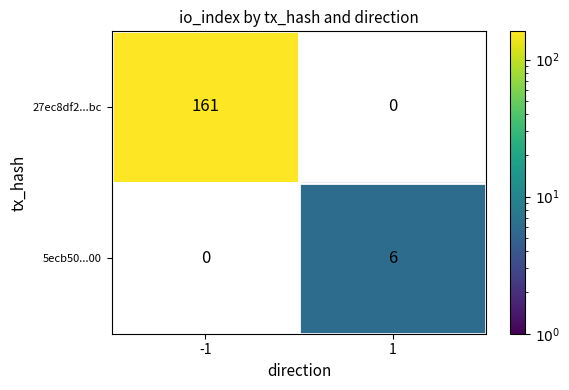

How many series are shown in this chart?

2